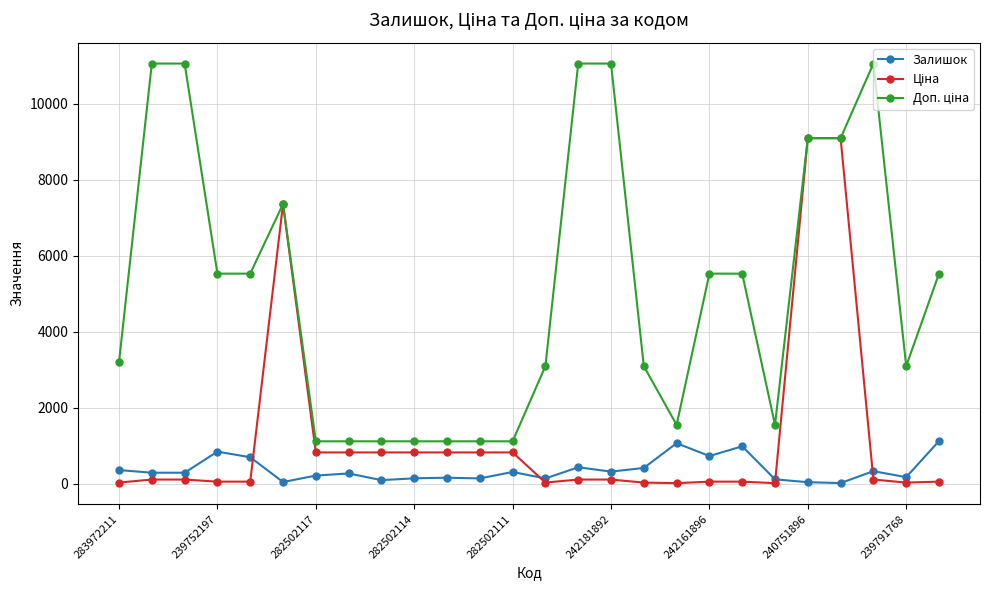

What is the highest value of the Залишок series?

1124.0